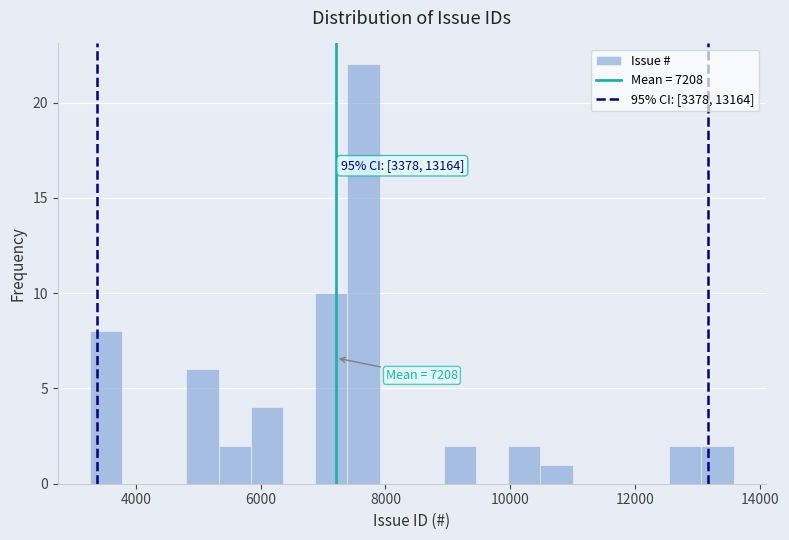

Around what value on the x-axis is the tallest bar? Give the approximate position of its centre, as read against the axis.

7600